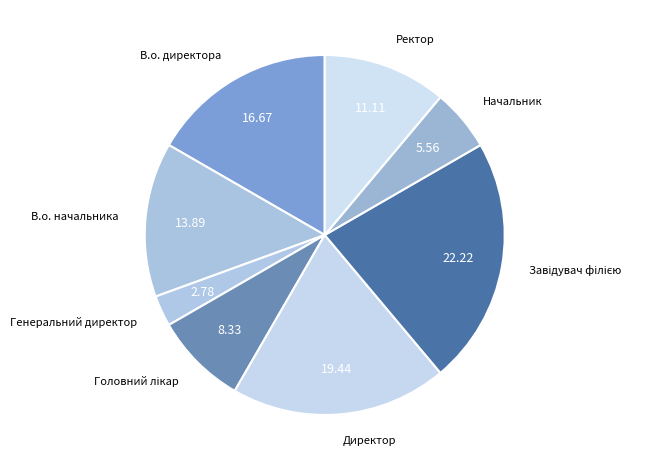

What is the ratio of the value at В.о. начальника to the value at В.о. директора?

0.8